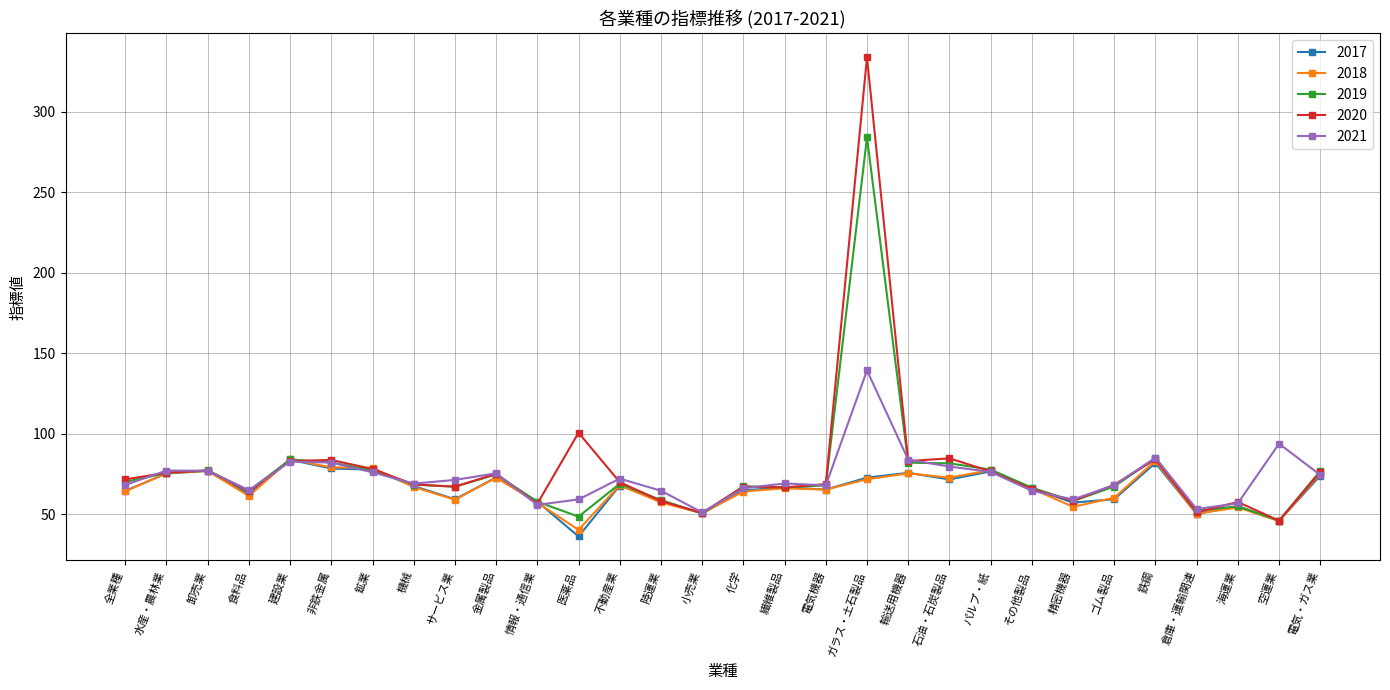

What is the label of the 7th point from the left?

鉱業